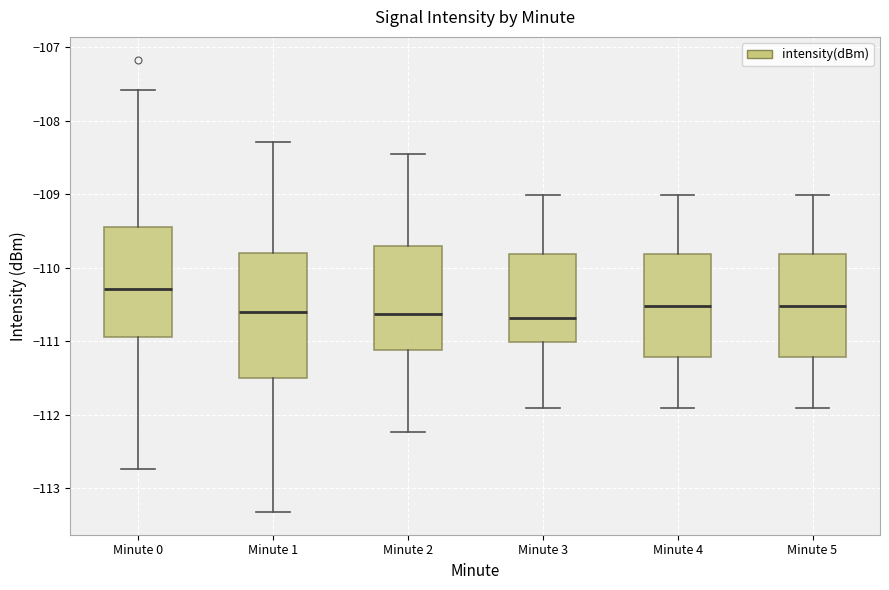

Reading left to right, read every box against the y-axis: the position of its median line, the range the box covers, and the ends of its whiskers. The values are not printed on the chart, so give them approximately, as read against the axis.

Minute 0: median -110.3, box -110.9 to -109.4, whiskers -112.7 to -107.6
Minute 1: median -110.6, box -111.5 to -109.8, whiskers -113.3 to -108.3
Minute 2: median -110.6, box -111.1 to -109.7, whiskers -112.2 to -108.5
Minute 3: median -110.7, box -111.0 to -109.8, whiskers -111.9 to -109.0
Minute 4: median -110.5, box -111.2 to -109.8, whiskers -111.9 to -109.0
Minute 5: median -110.5, box -111.2 to -109.8, whiskers -111.9 to -109.0